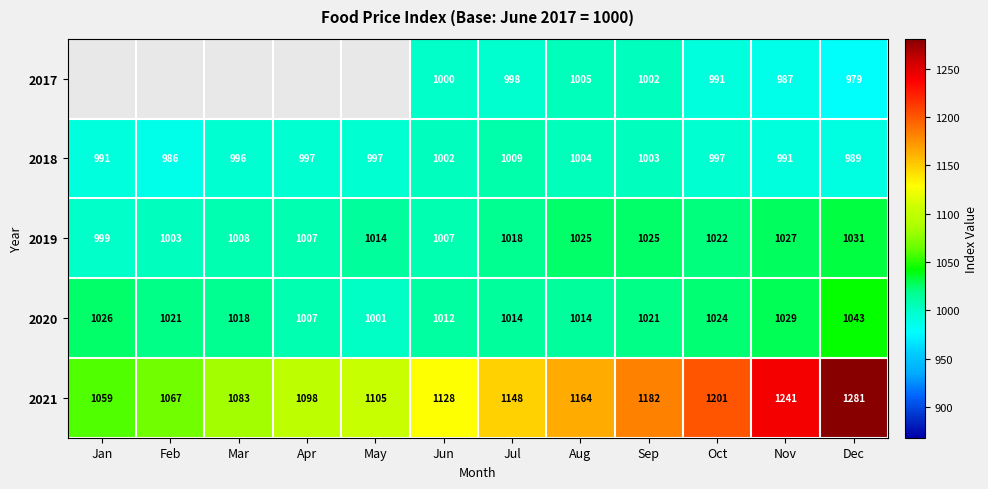

What is the total value across all series at Nov?

5275